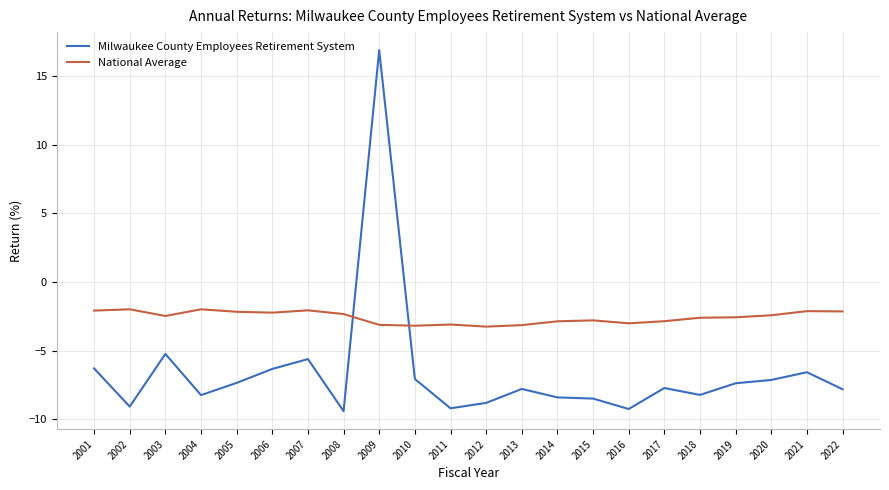

Which category has the highest value across all series?

2009